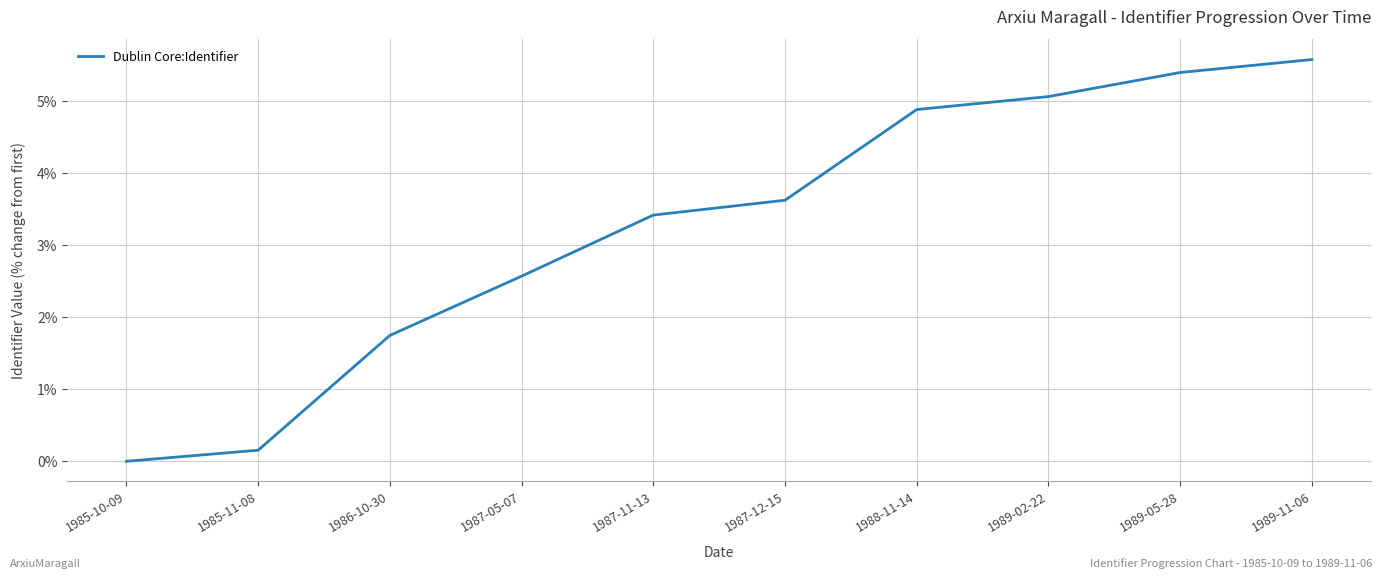

How many values are above zero?

9